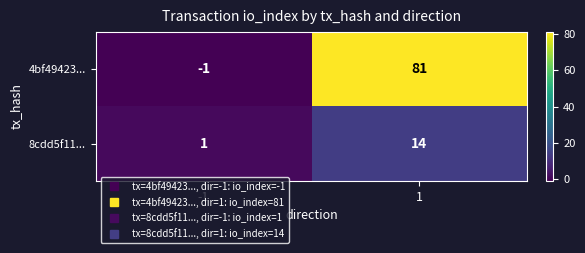

The value of 4bf49423... at 1 is 81. True or false?

True